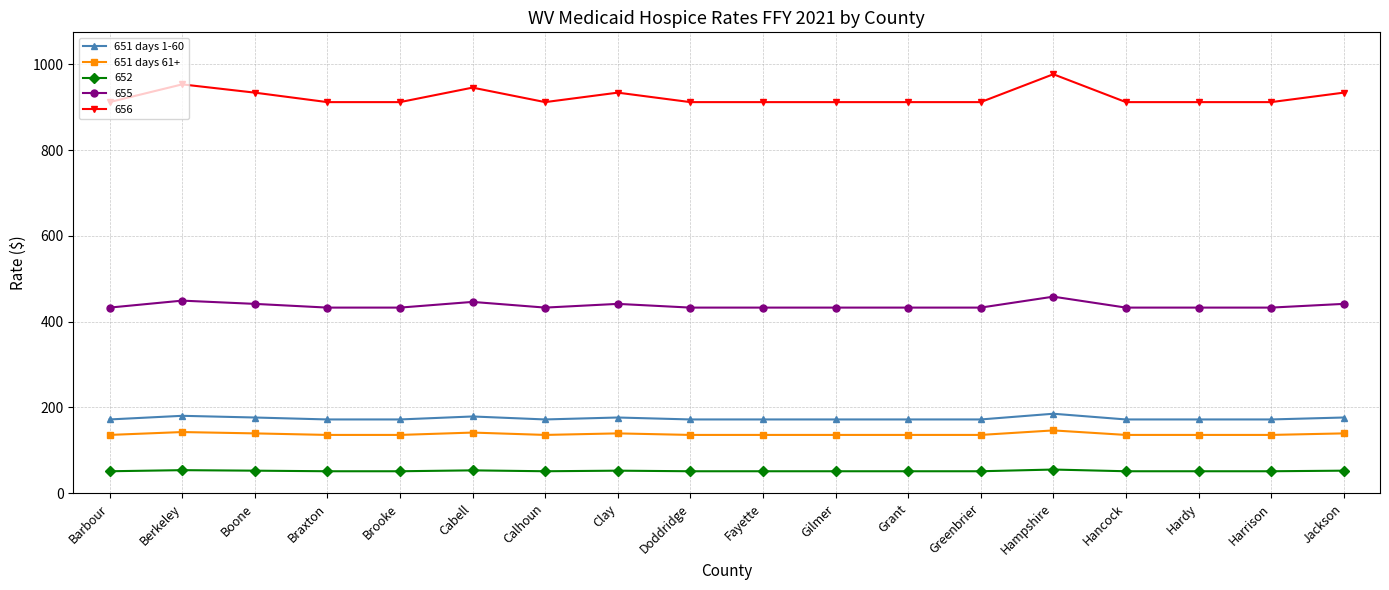

True or false: 651 days 61+ and 651 days 1-60 intersect in this chart.

False